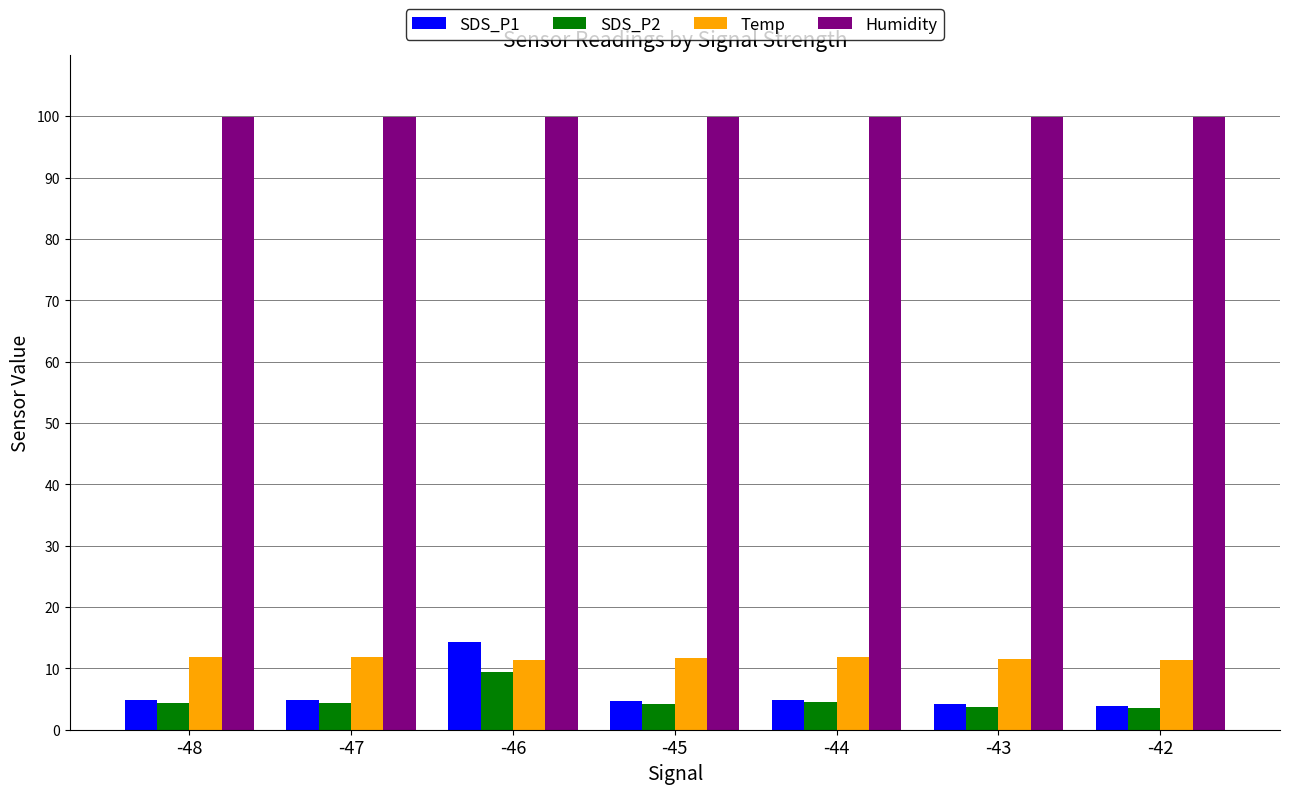

True or false: Temp has a value of 11.8 at -47.

True